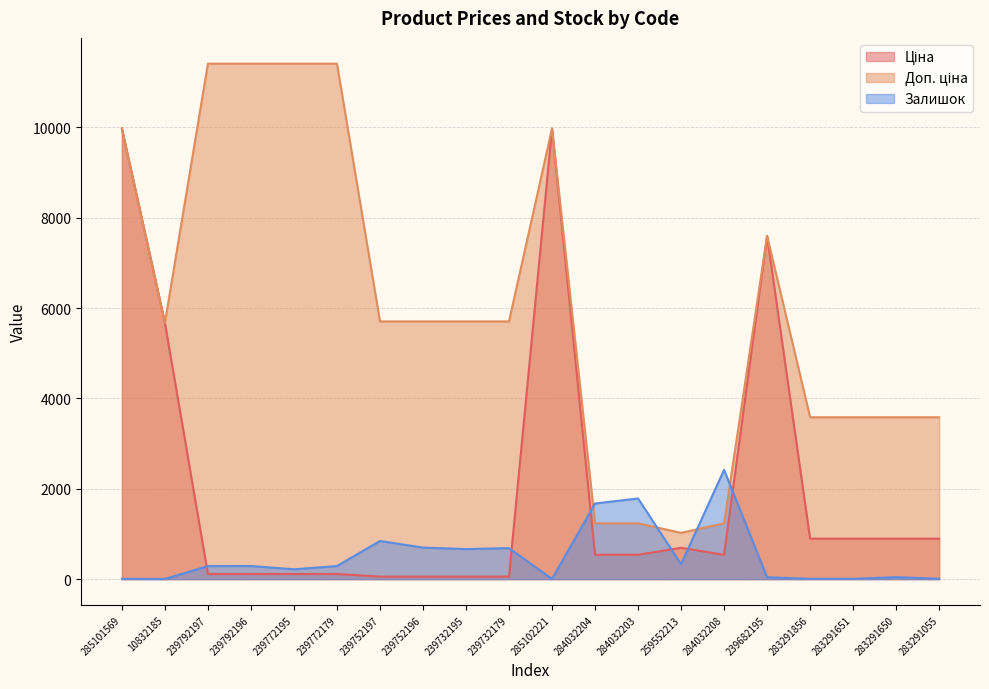

What are all the series names shown in the legend?

Ціна, Доп. ціна, Залишок